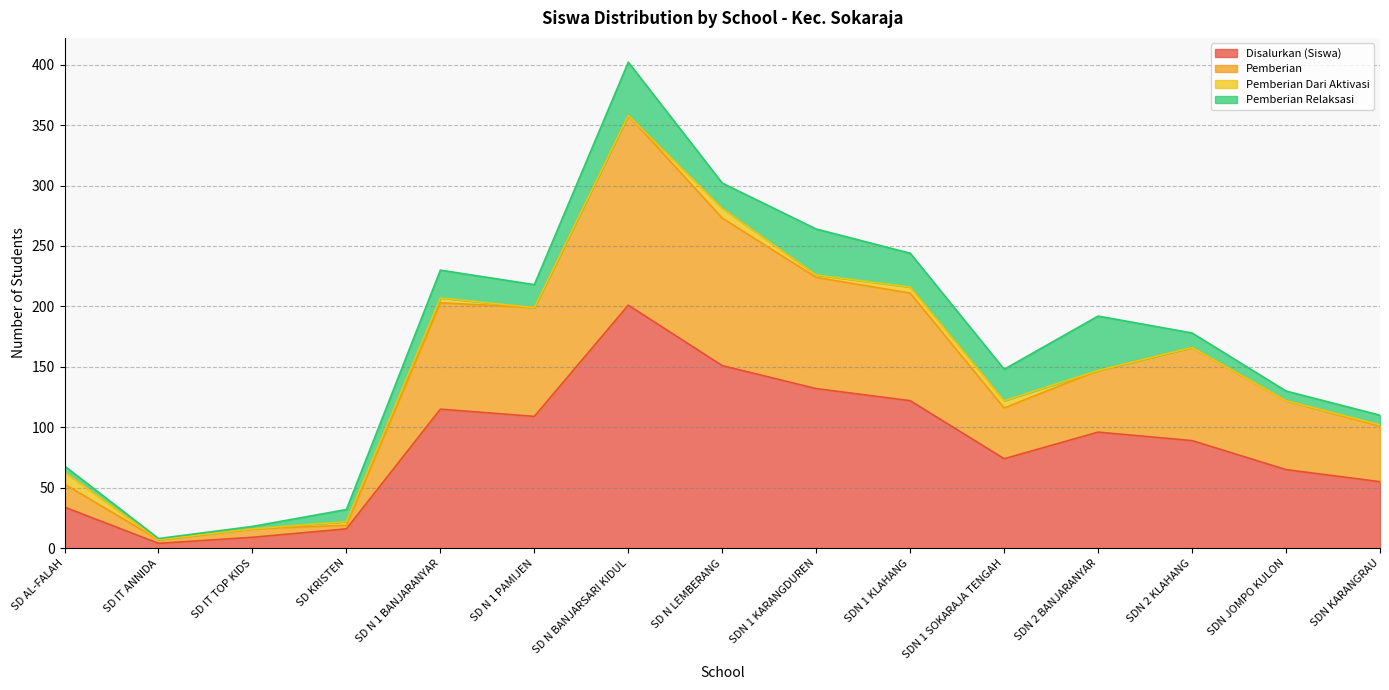

What is the label of the 8th point from the right?

SD N LEMBERANG